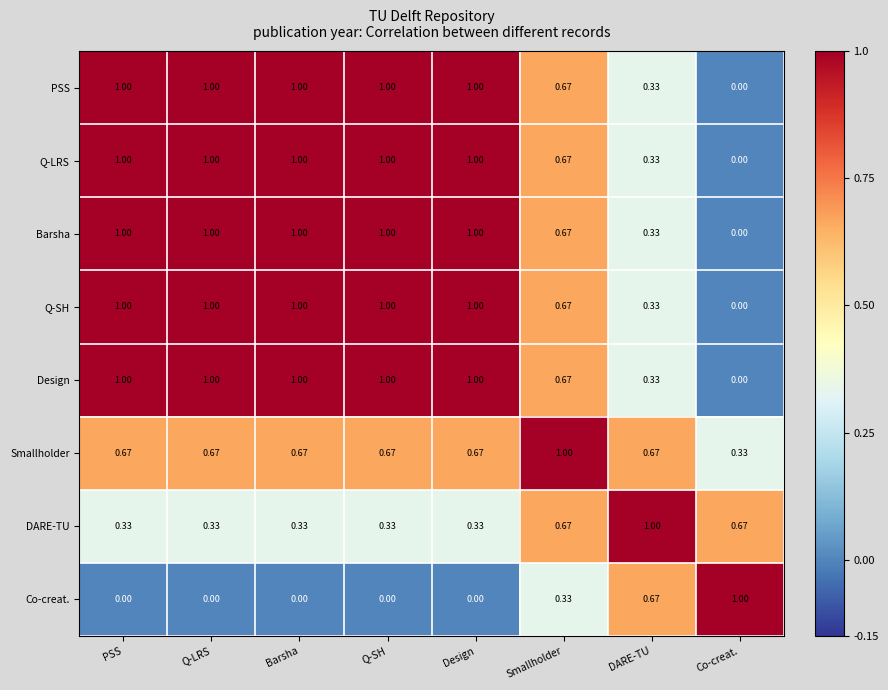

Is the value of Q-SH at Q-SH greater than the value of Smallholder at PSS?

Yes